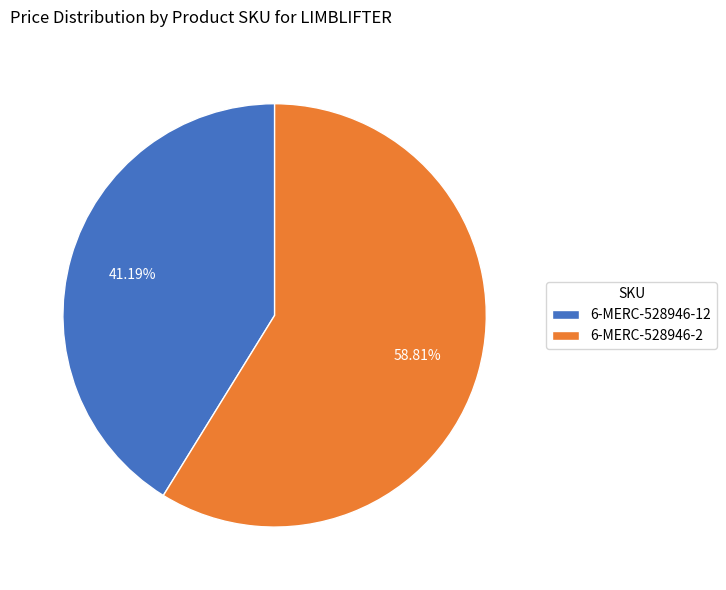

Between 6-MERC-528946-2 and 6-MERC-528946-12, which is larger?

6-MERC-528946-2